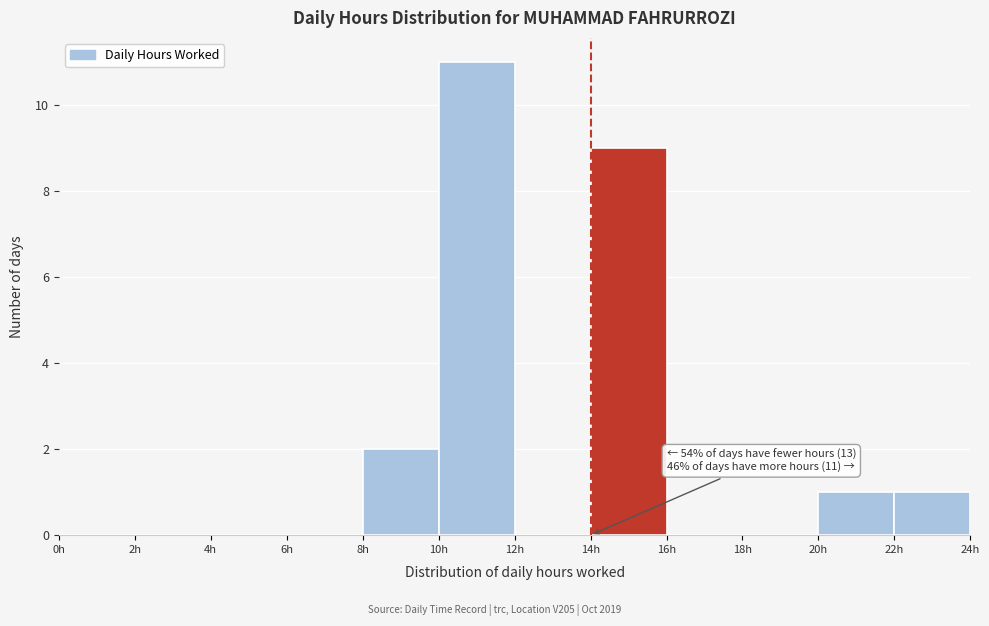

Over which range of the x-axis is the bar tallest?

10 to 12